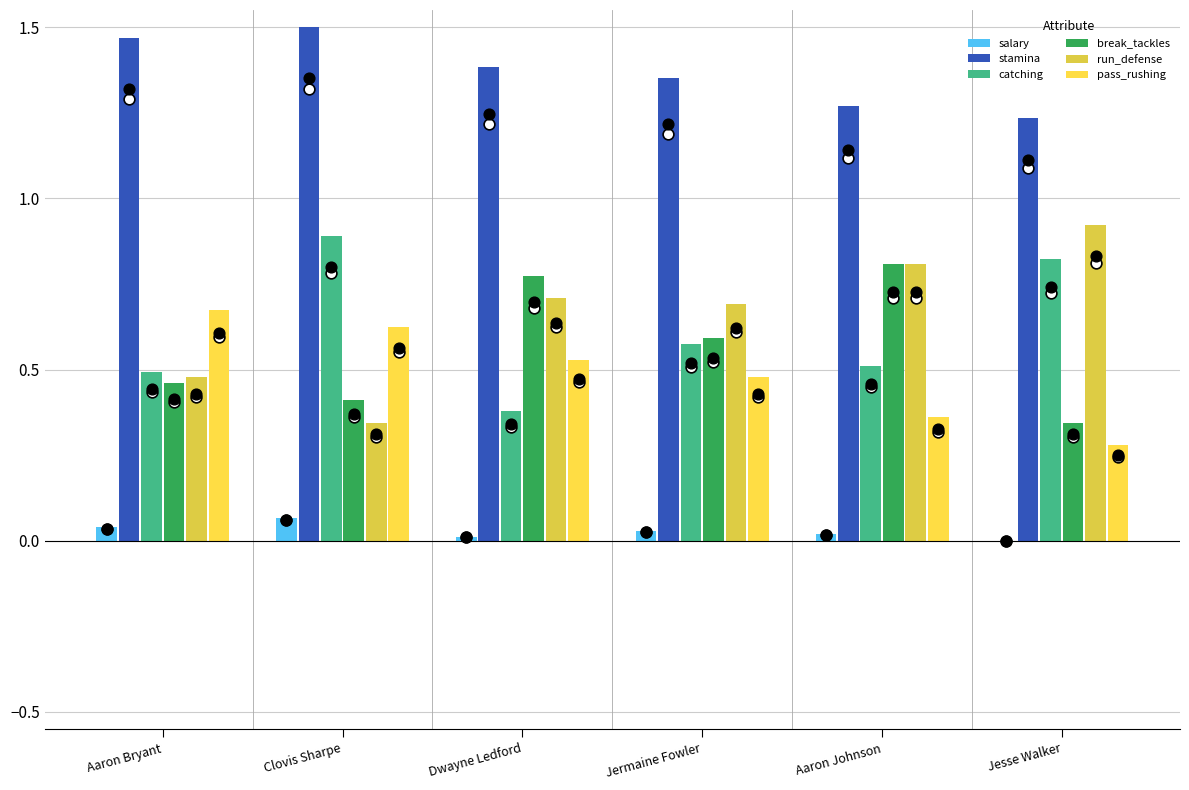

What is the total value across all series at Jesse Walker?

3.6